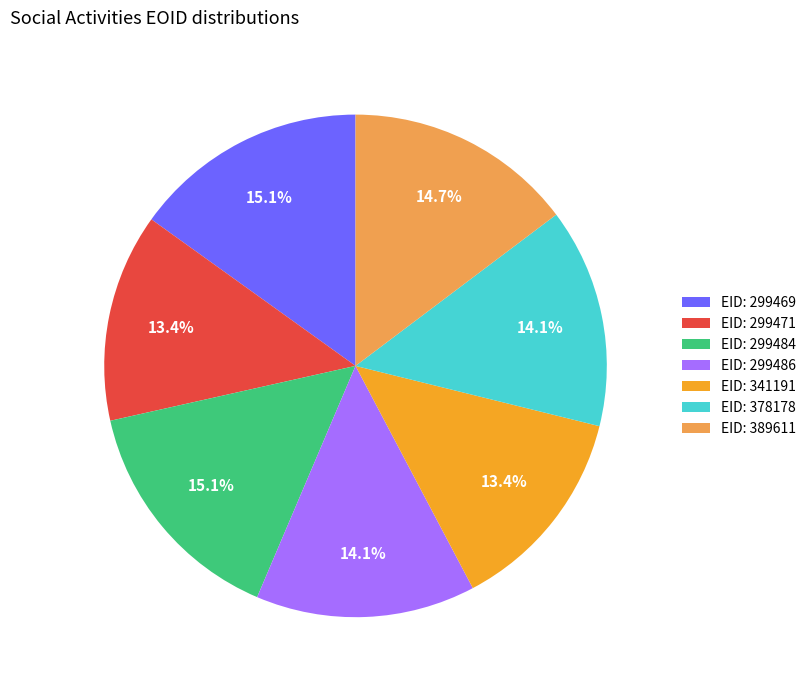

Does any single category account for the majority?

No